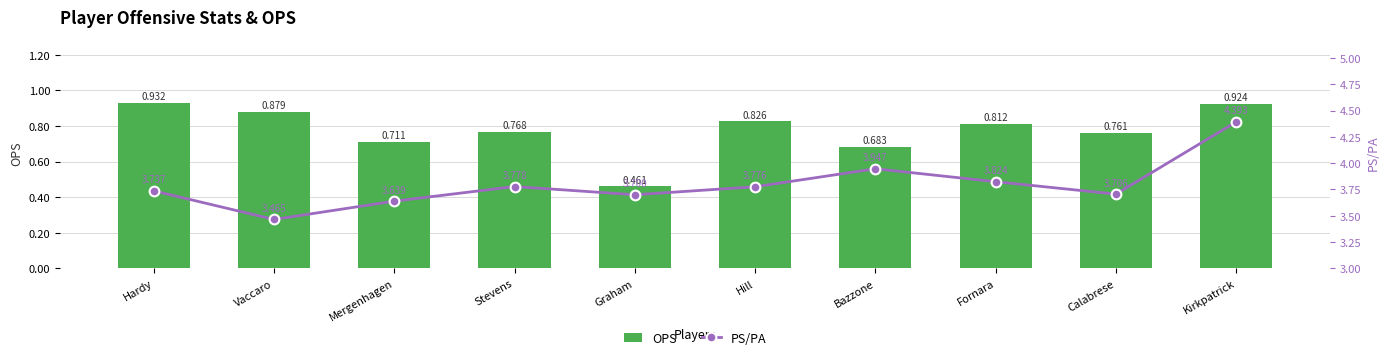

How many groups of bars are there?

10